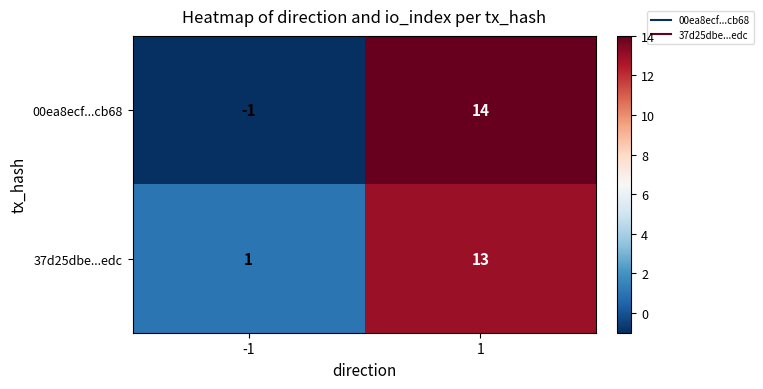

The value of 00ea8ecf...cb68 at -1 is -1. True or false?

True